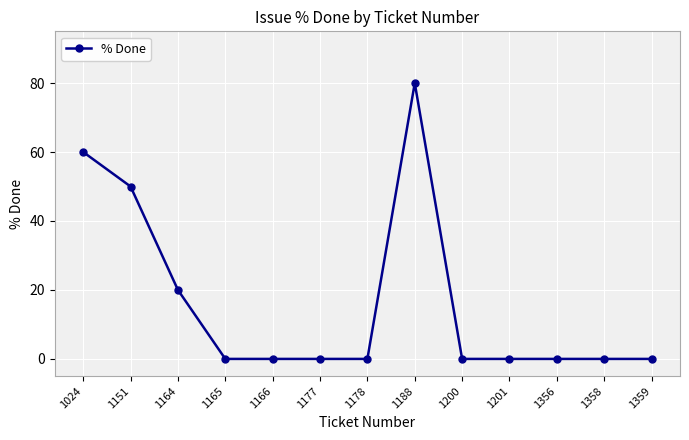

What is the difference between the second highest and second lowest values?

60